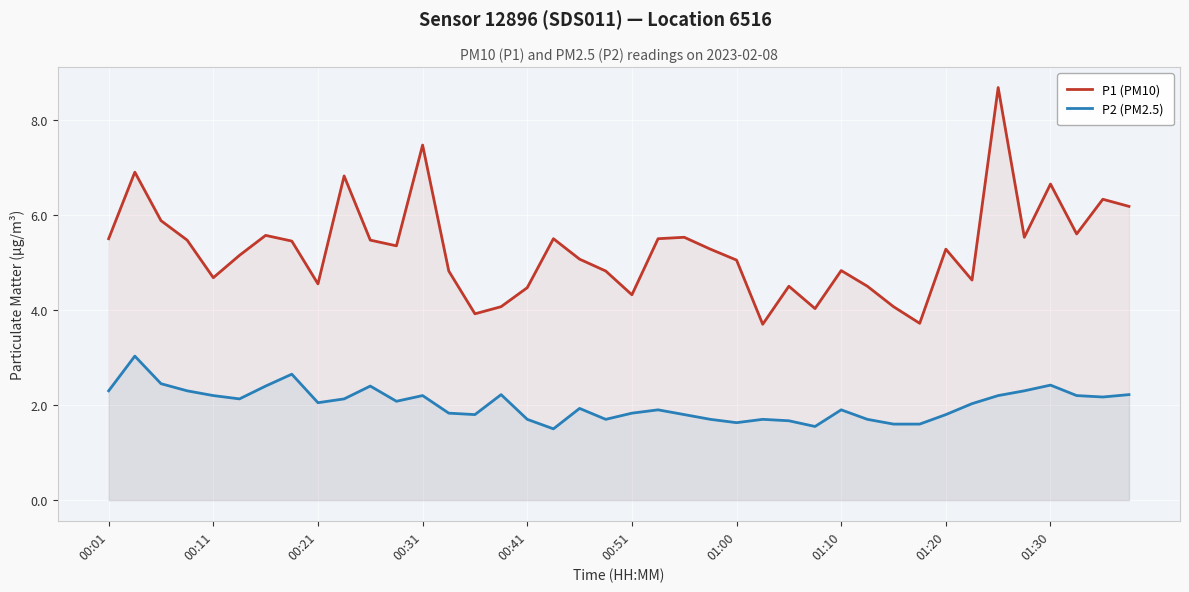

Is it true that P1 (PM10) equals 7.4 at 00:51?

False